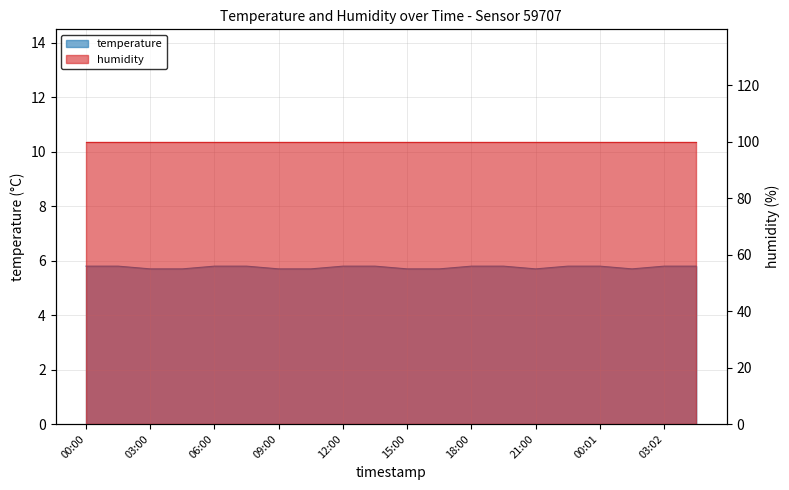

What is the difference between the maximum and second lowest values?

0.1